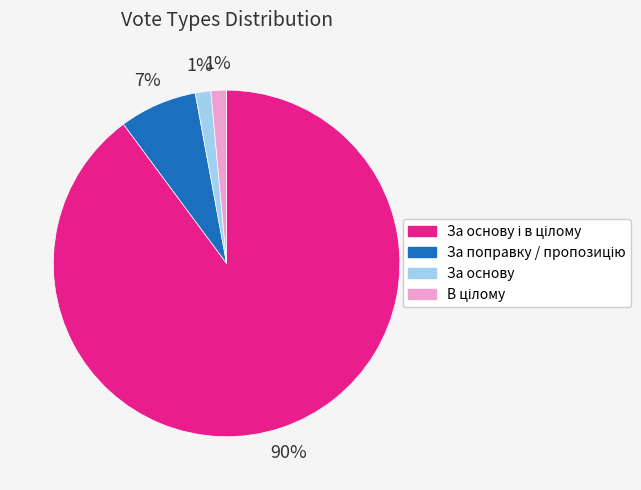

To the nearest percent, what is the average slice percentage?

25%